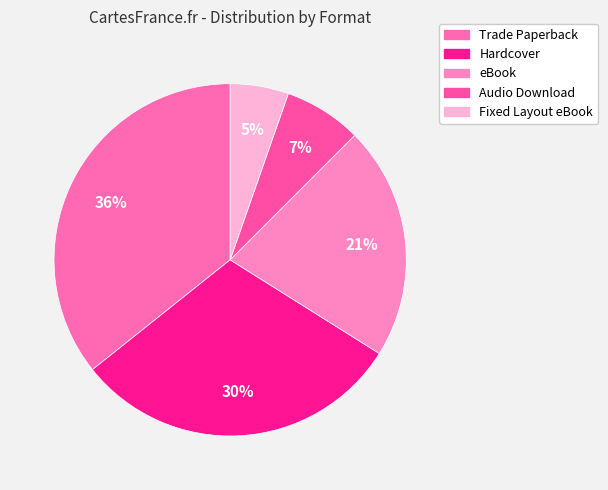

Which slice is the largest?

Trade Paperback